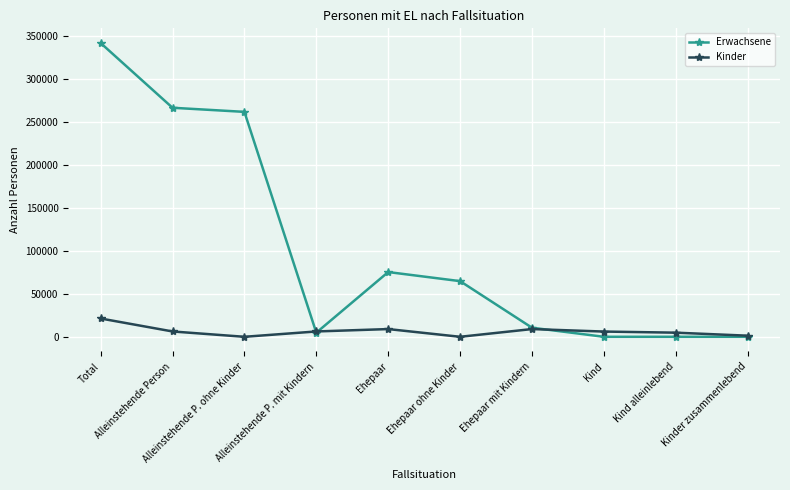

Which series has the largest range (max minus min)?

Erwachsene